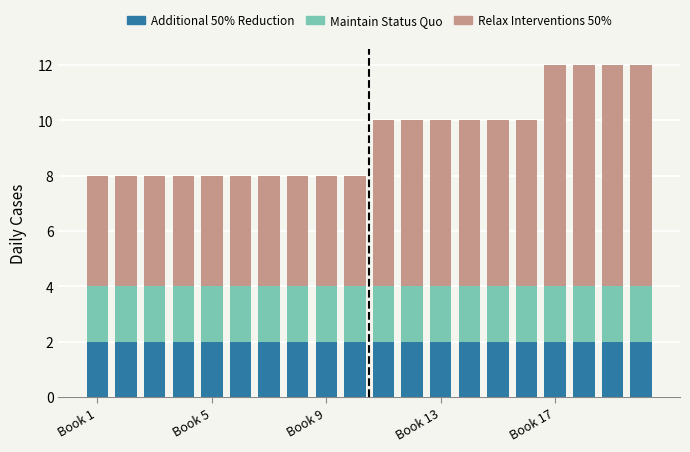

How many bars are there in total?

20